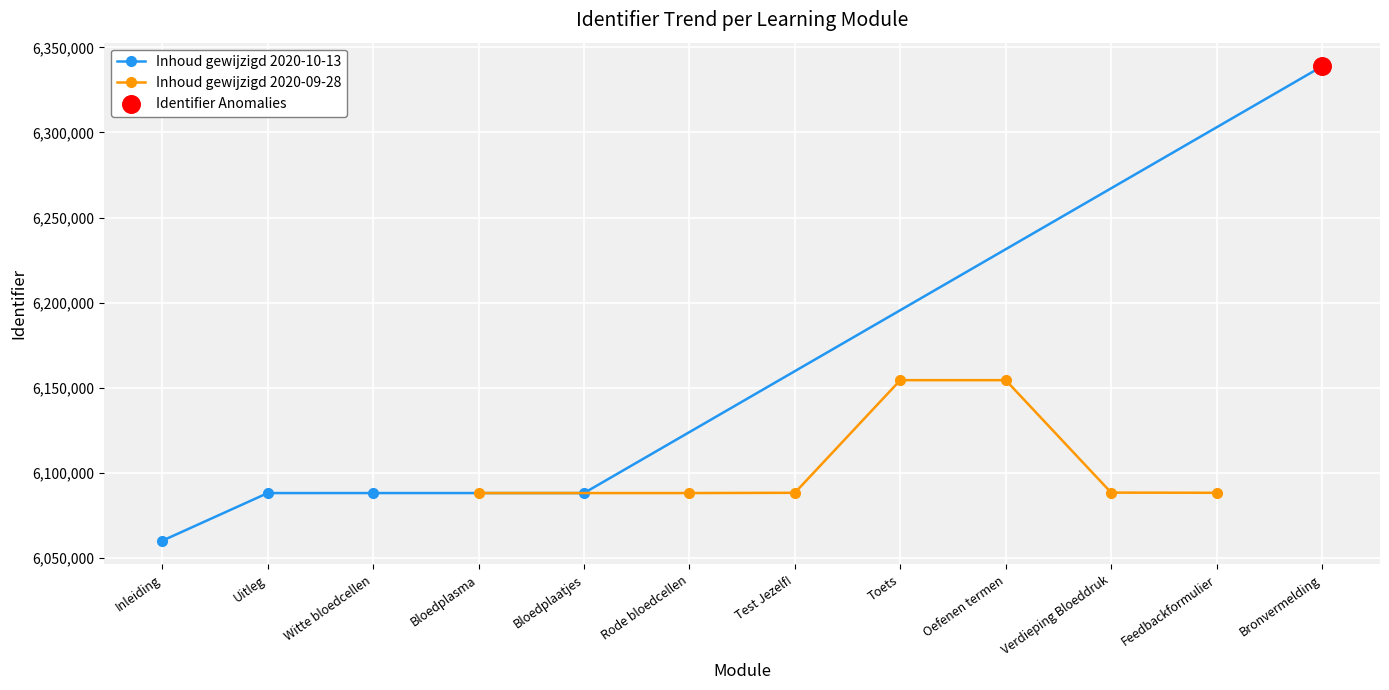

What is the ratio of the value at Bronvermelding to the value at Toets?

1.0